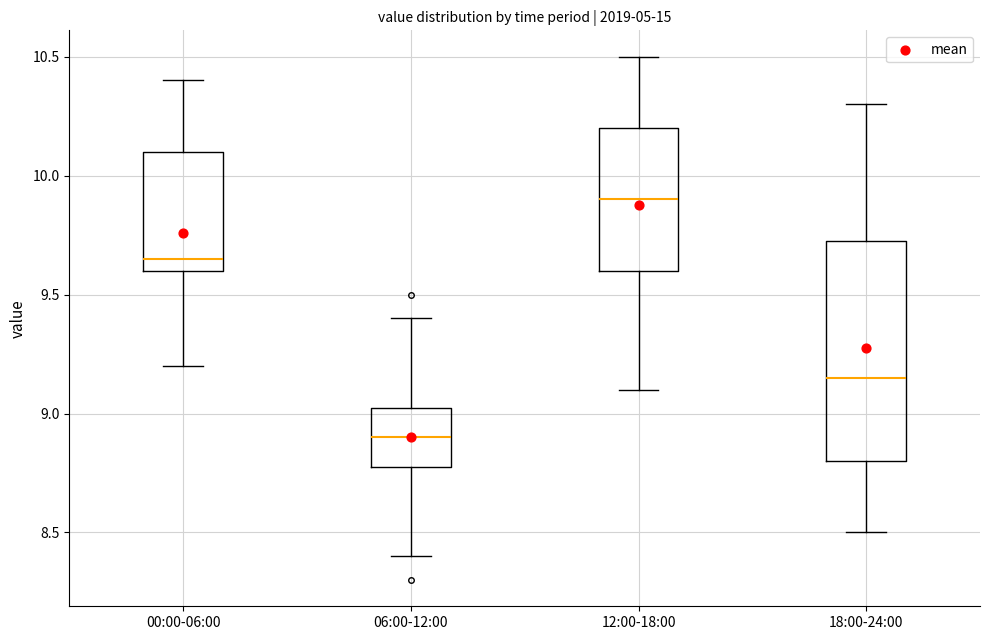

Where does the median line of the box for 00:00-06:00 sit on the y-axis? The values are not printed on the chart, so give them approximately, as read against the axis.

9.65